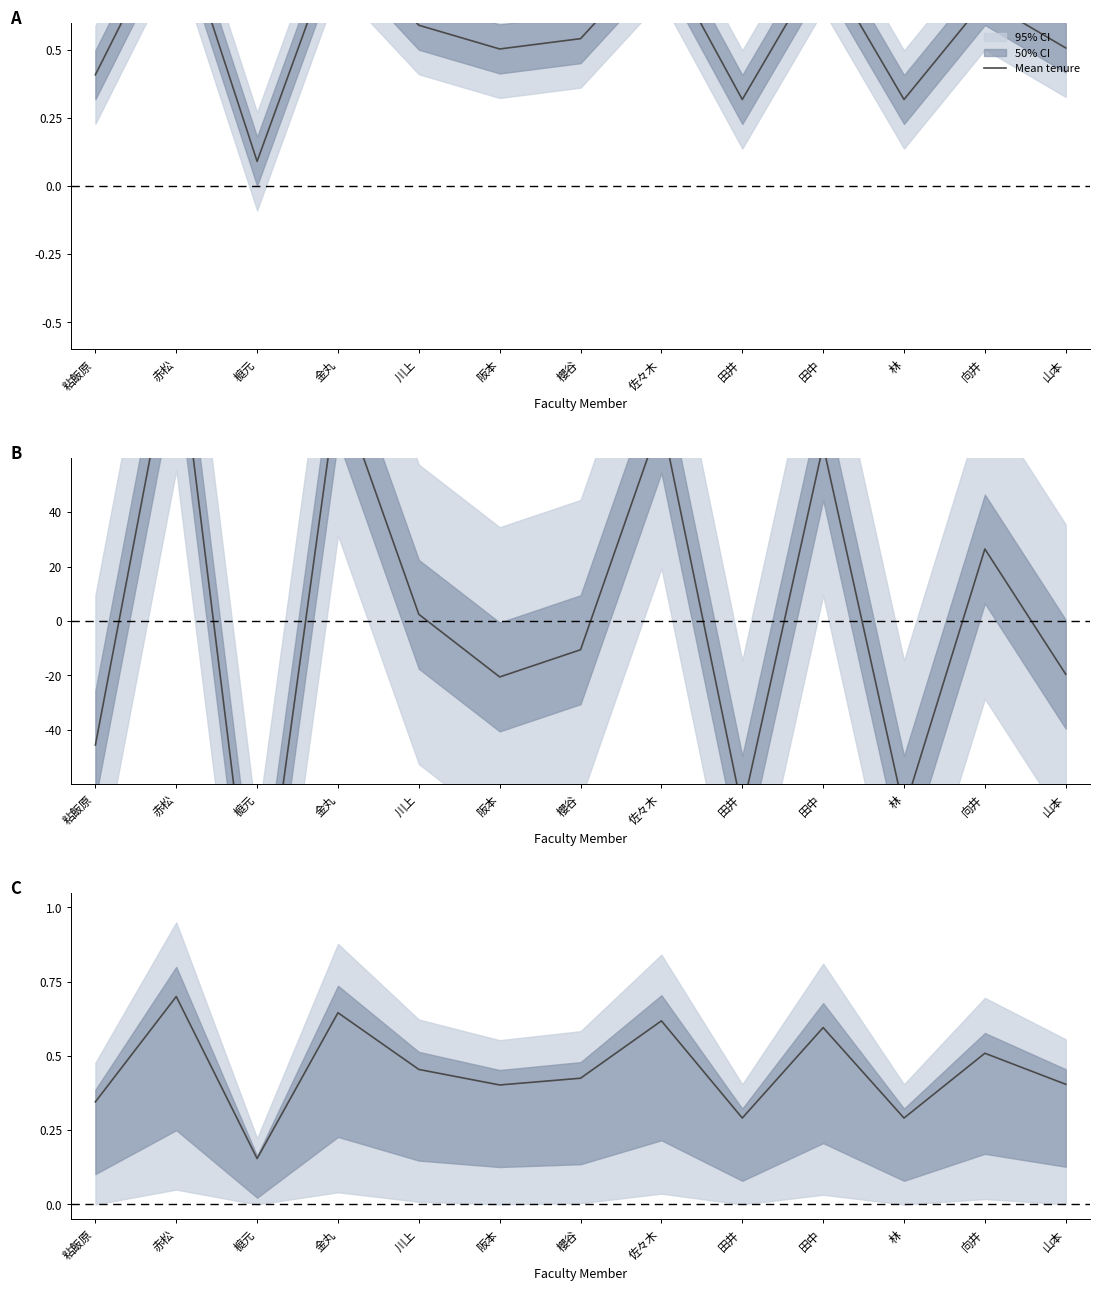

Reading left to right, list all the values displayed in this chart.

粘飯原=0.3	赤松=0.7	榳元=0.2	金丸=0.6	川上=0.5	阪本=0.4	櫻谷=0.4	佐々木=0.6	田井=0.3	田中=0.6	林=0.3	向井=0.5	山本=0.4